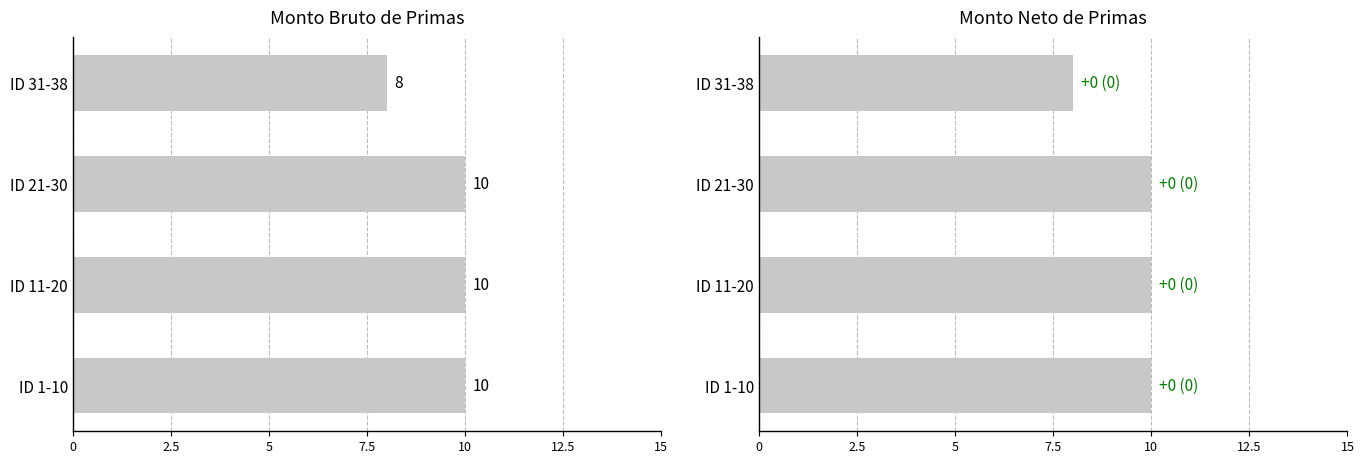

Reading left to right, extract all data points from this chart.

Monto bruto de las primas: 10	10	10	8
Monto neto de las primas: 10	10	10	8